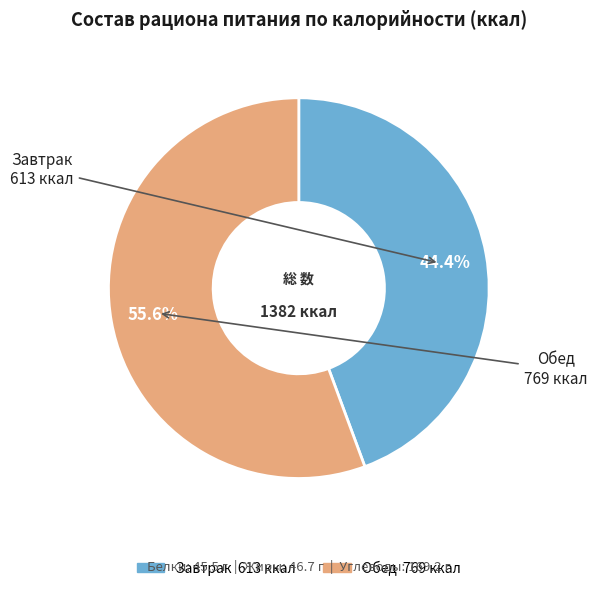

Rank the categories by value from lowest to highest.

Завтрак, Обед